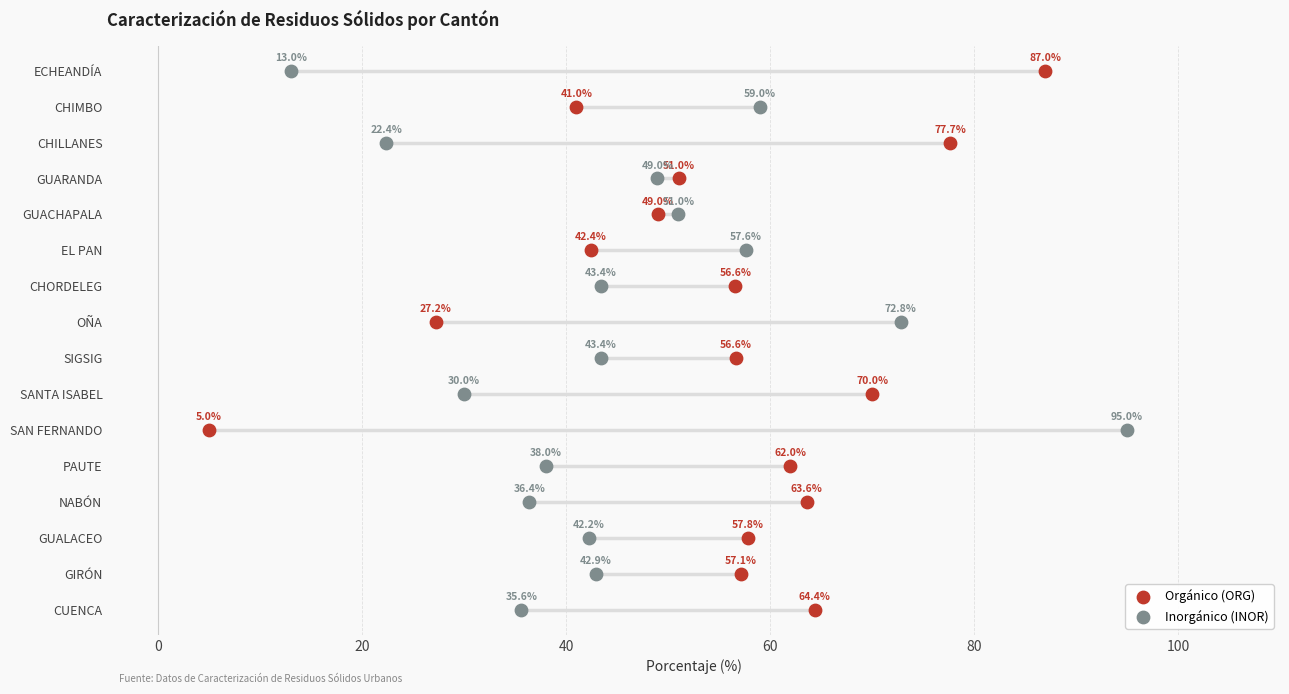

Which series reaches the maximum Y coordinate?

Orgánico (ORG)